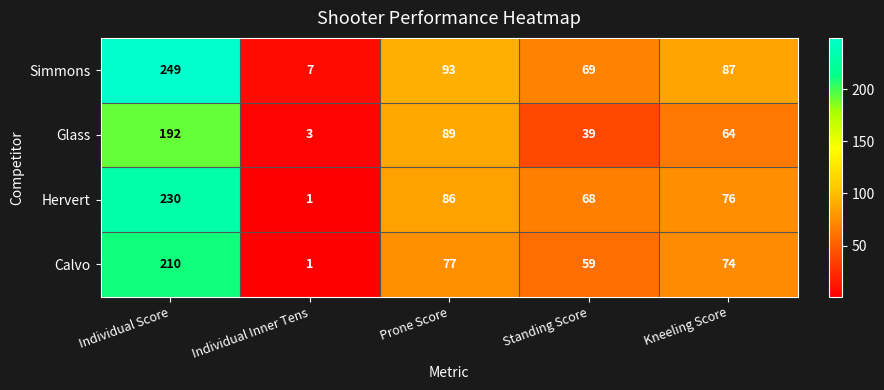

At which label is Simmons closest to 128?

Prone Score